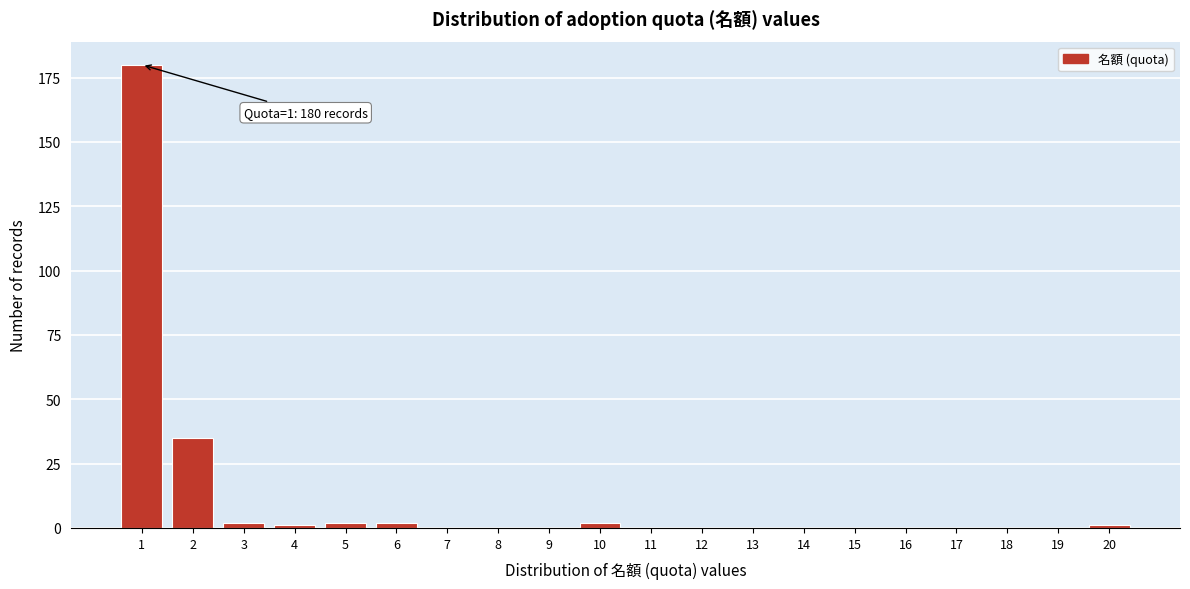

Reading left to right, list all the values displayed in this chart.

1=180	2=35	3=2	4=1	5=2	6=2	7=0	8=0	9=0	10=2	11=0	12=0	13=0	14=0	15=0	16=0	17=0	18=0	19=0	20=1